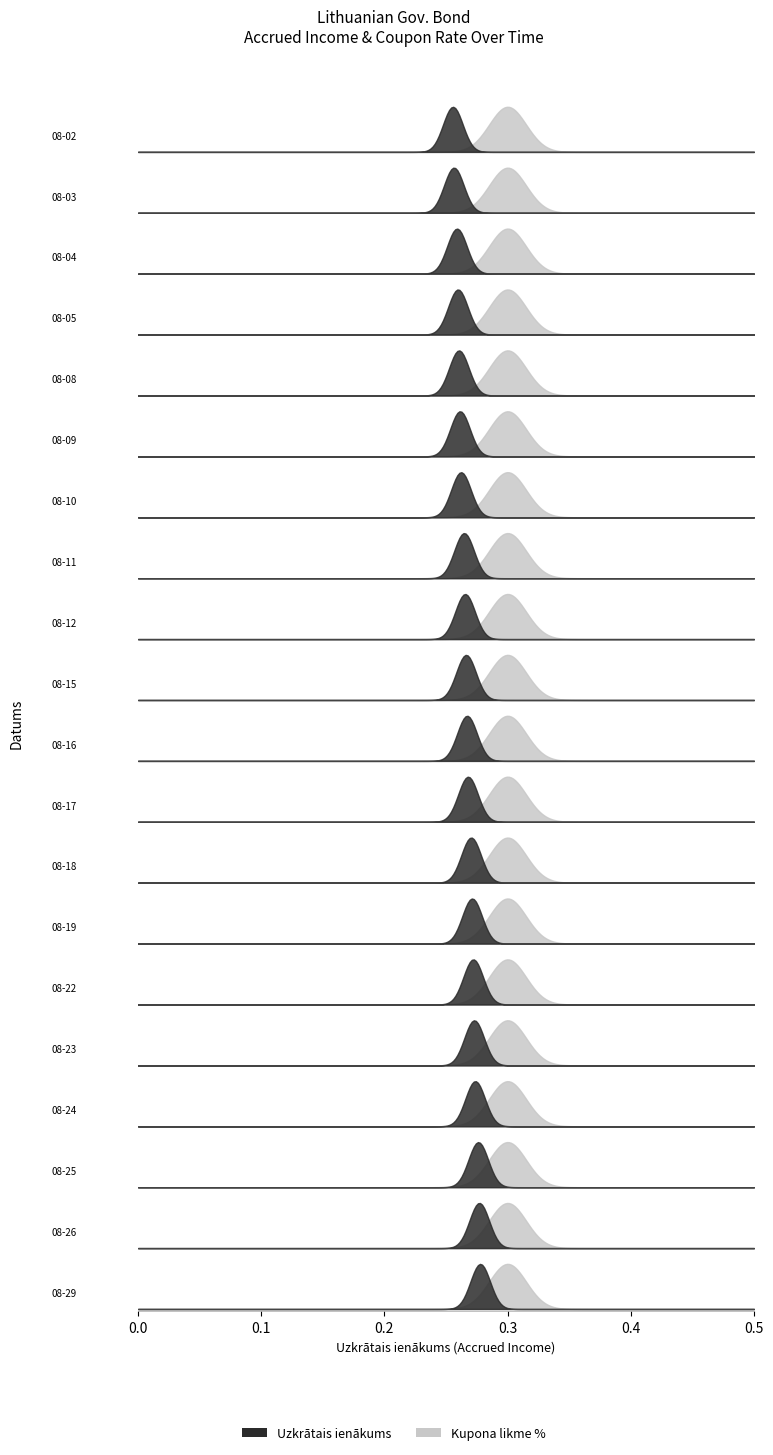

True or false: Uzkrātais ienākums and Kupona likme % cross at least once.

False